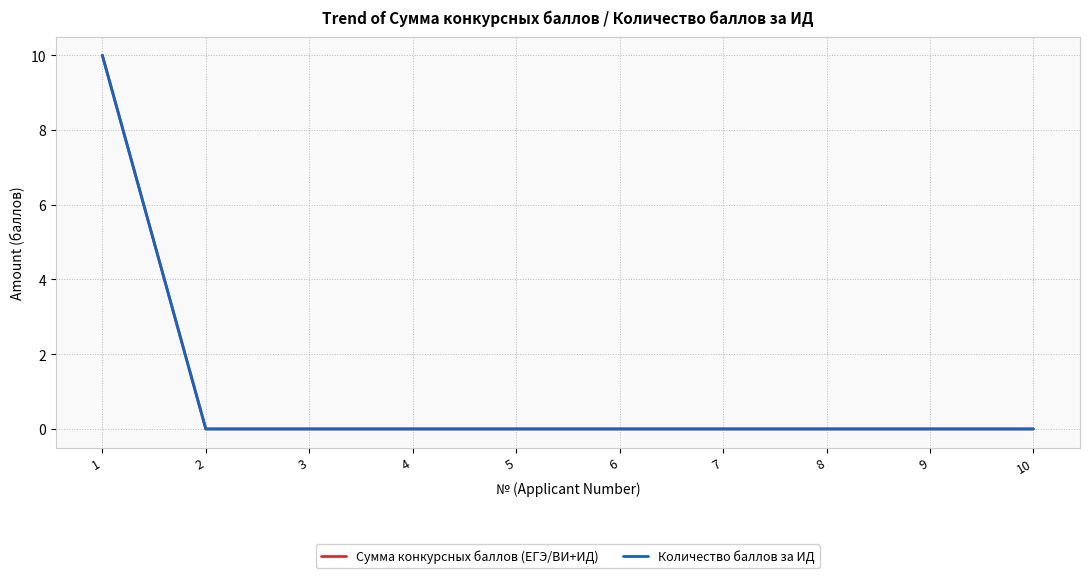

True or false: Количество баллов за ИД has more than 0 interior local peaks.

False